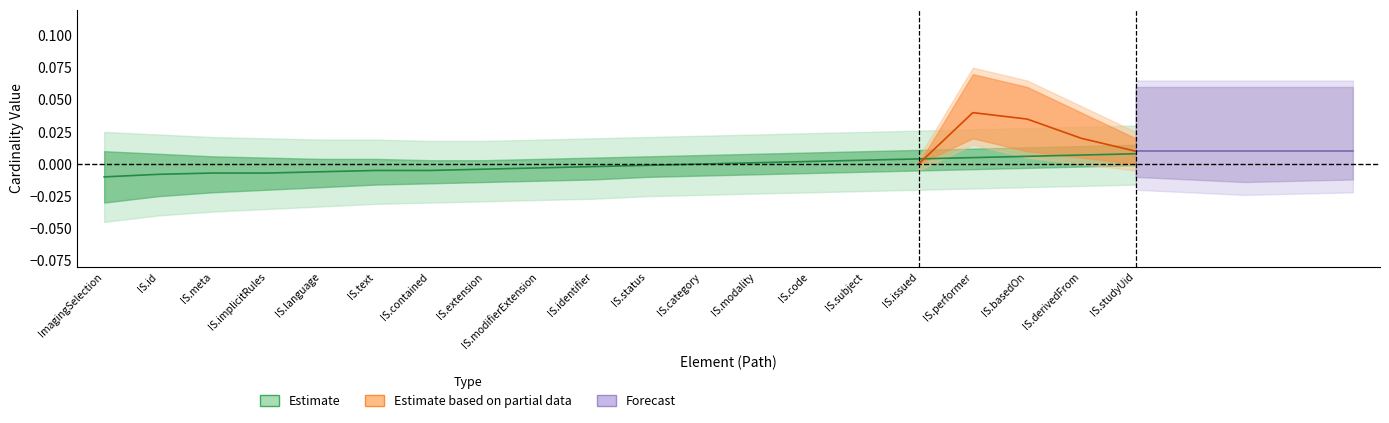

What position from the right is ImagingSelection.category?

9